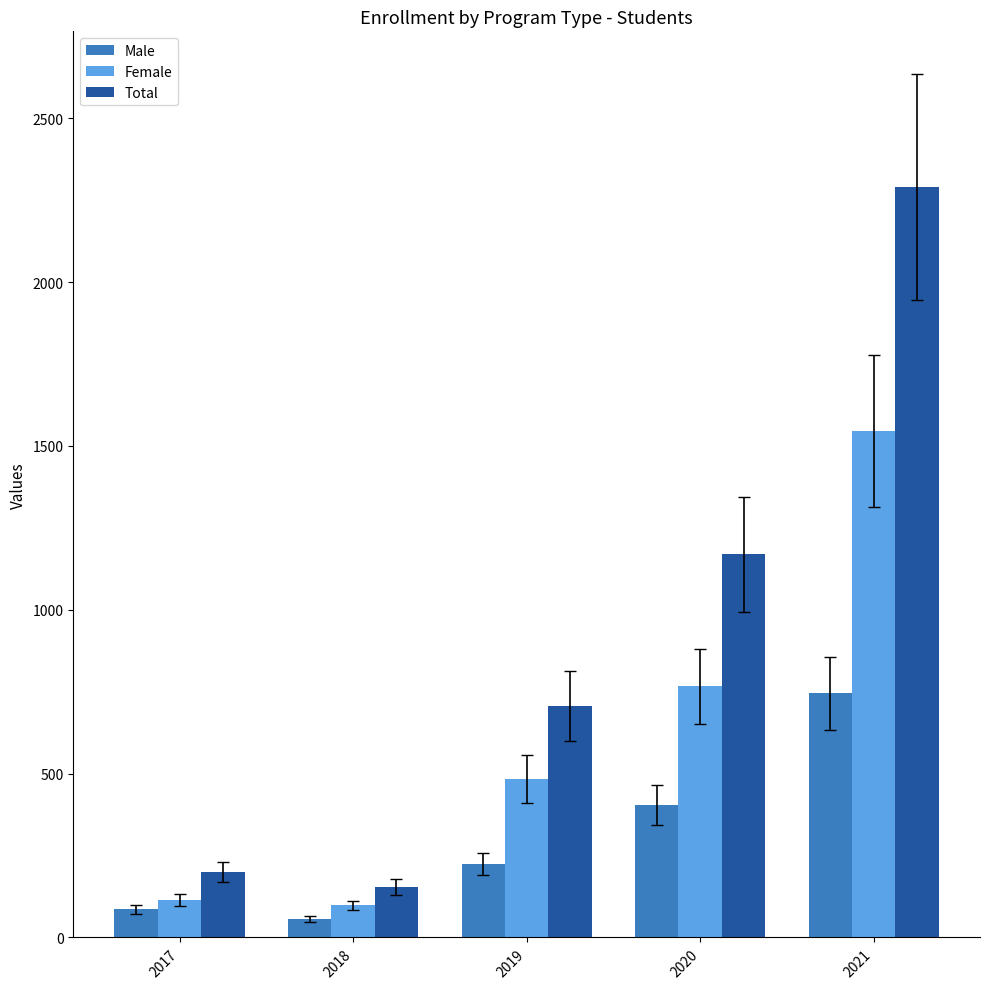

Is the value of Female at 2020 greater than the value of Male at 2018?

Yes